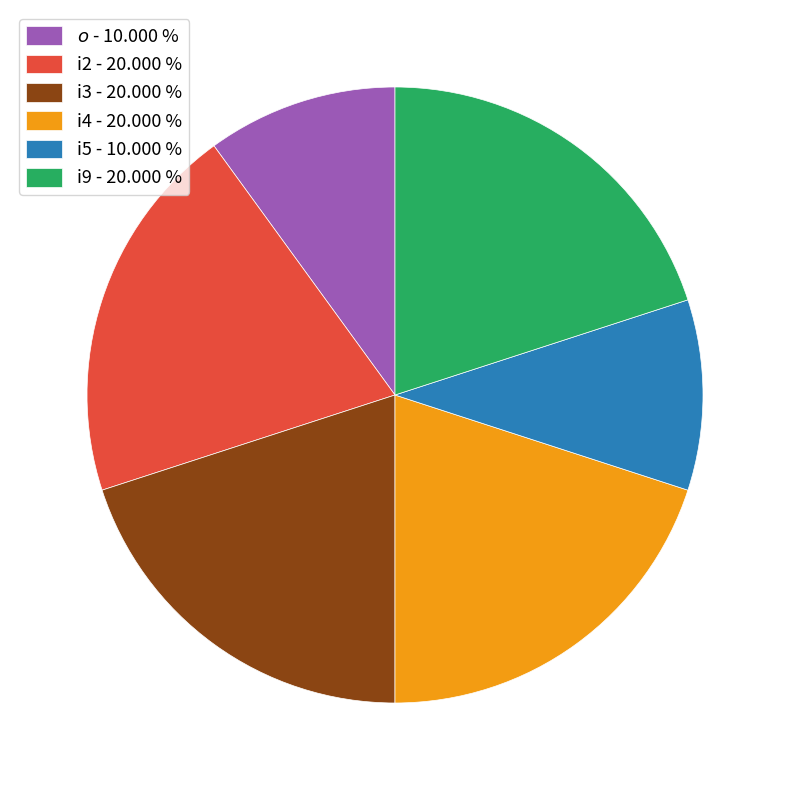

Approximately how many times larger is the value at i4 - 20.000 % compared to i2 - 20.000 %?

1.0